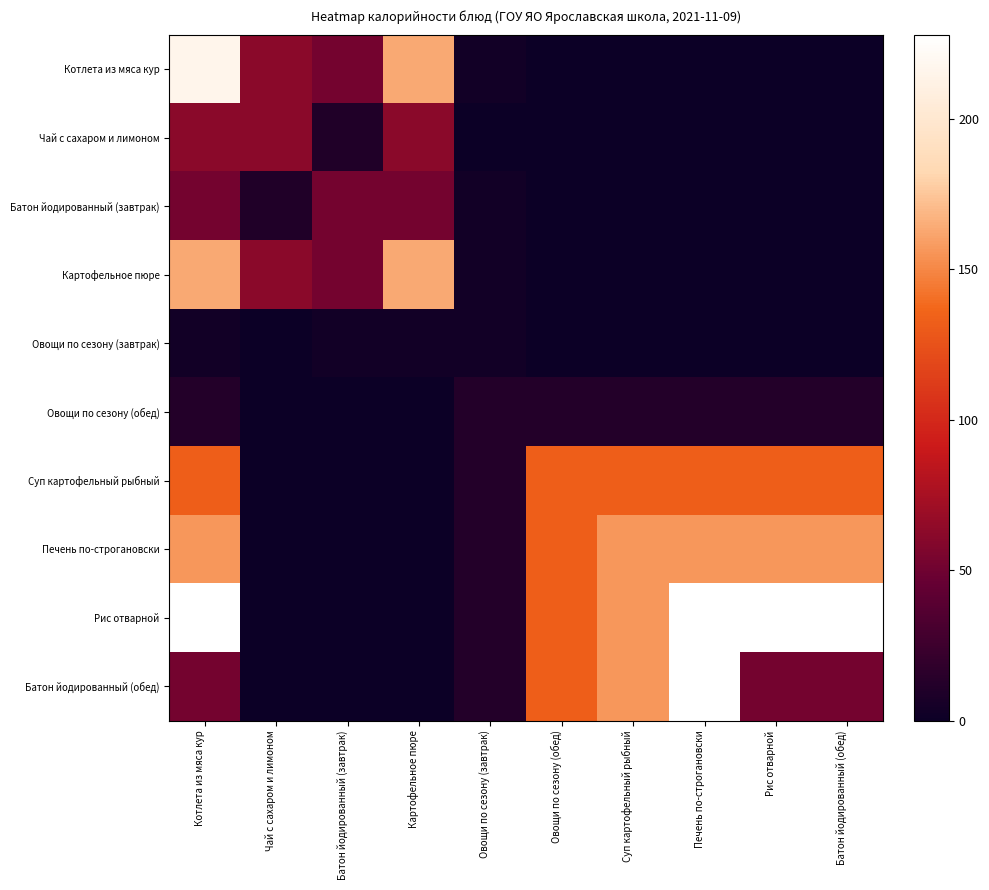

Which series has the largest total across all categories?

Рис отварной